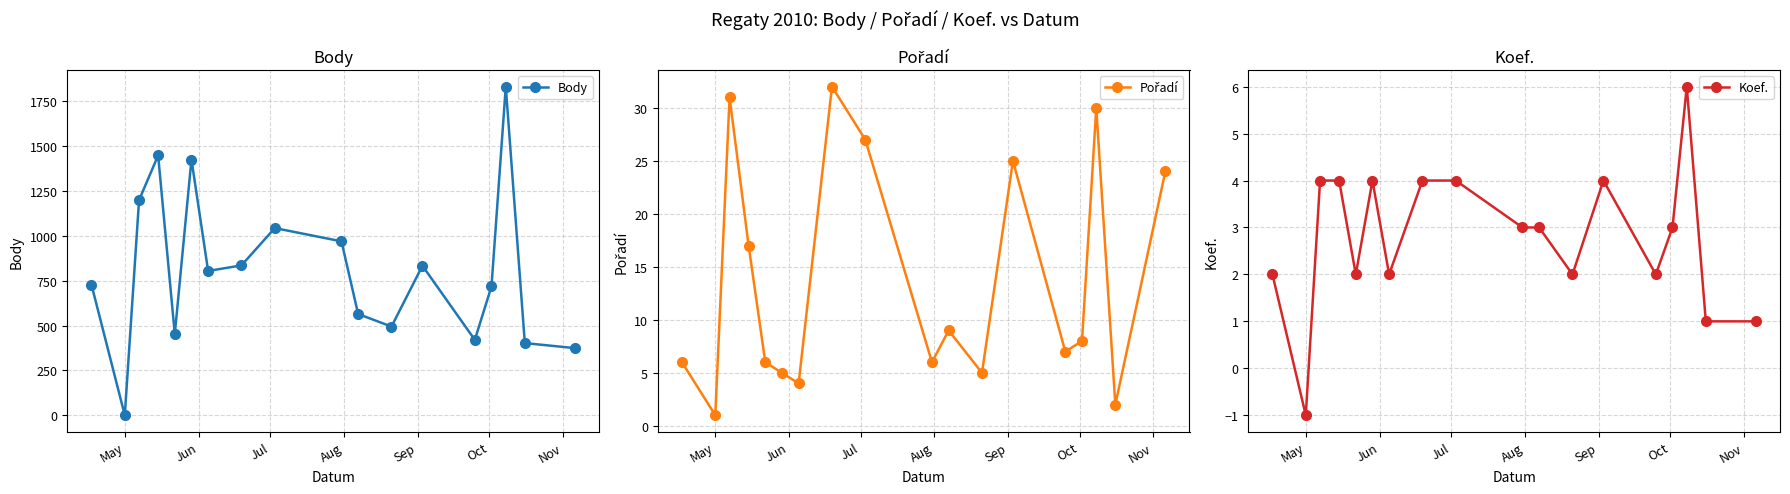

What is the difference between the maximum and minimum values in the Koef. series?

7